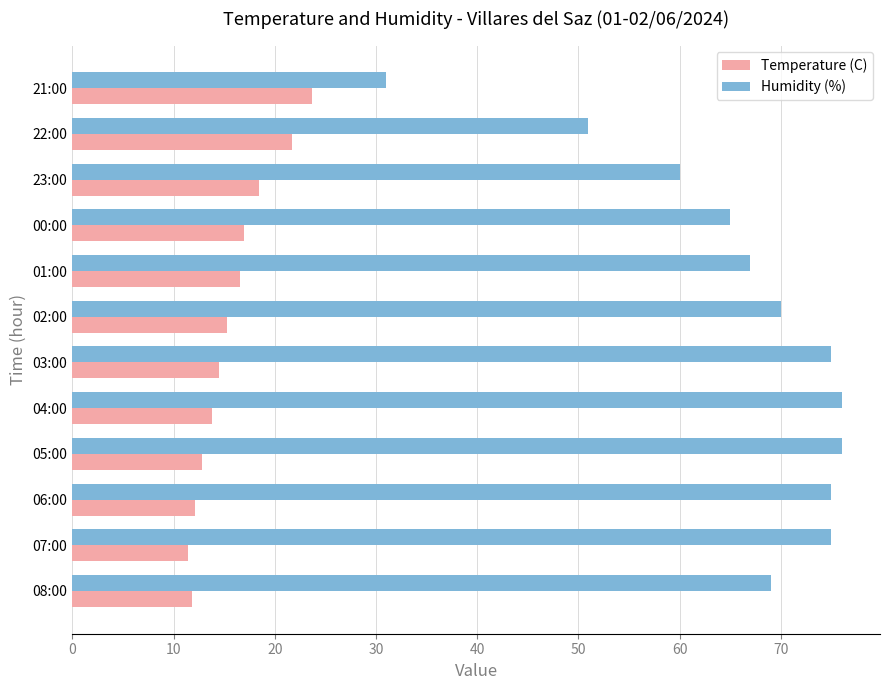

The Humidity (%) series shows 51.0 at 22:00. True or false?

True